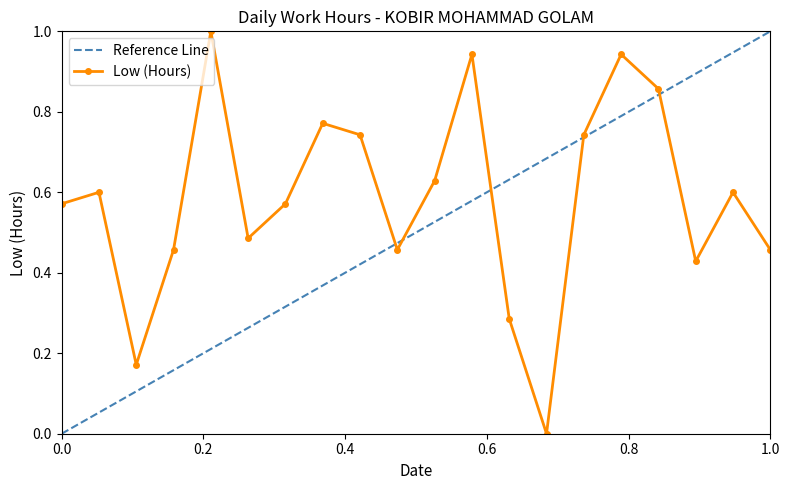

What is the average value?

0.6